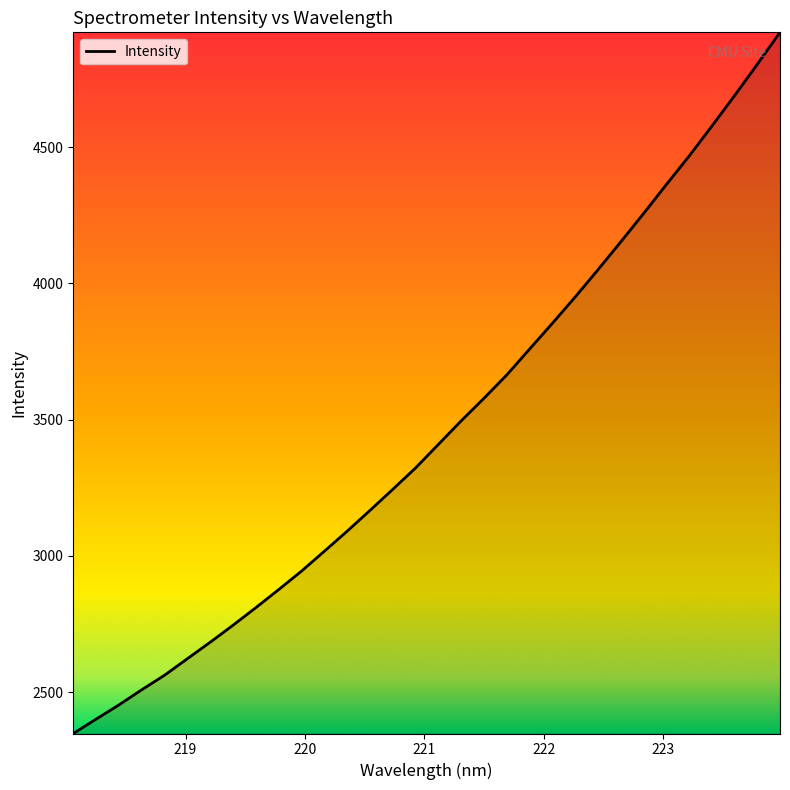

What is the smallest value displayed?

2348.0